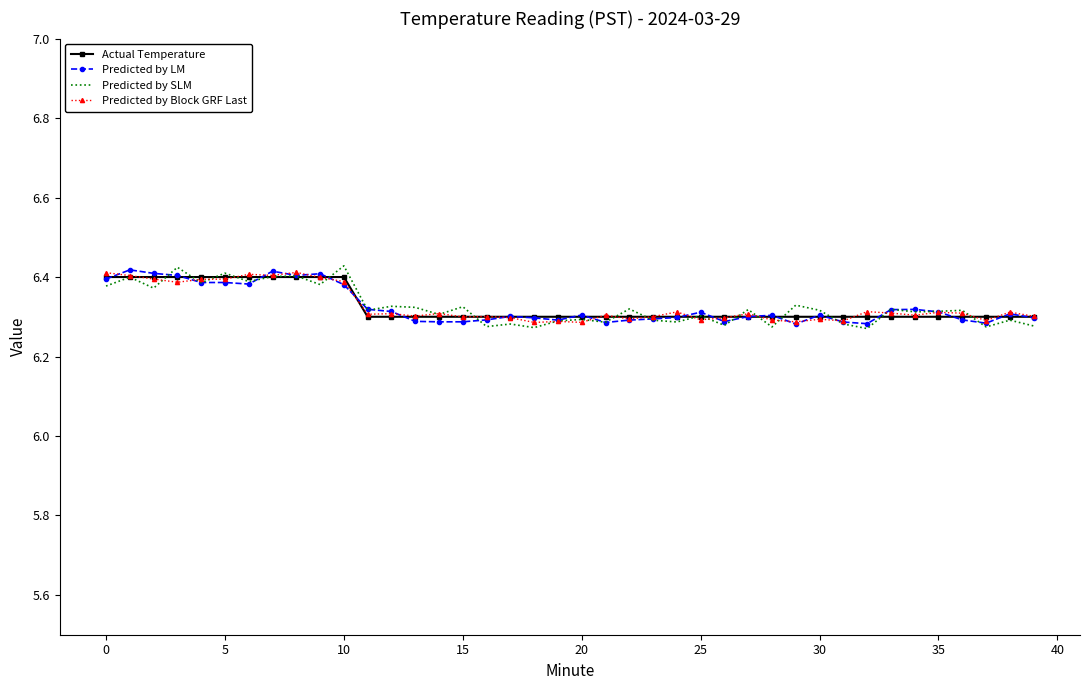

Which series has the widest spread of values?

Predicted by SLM